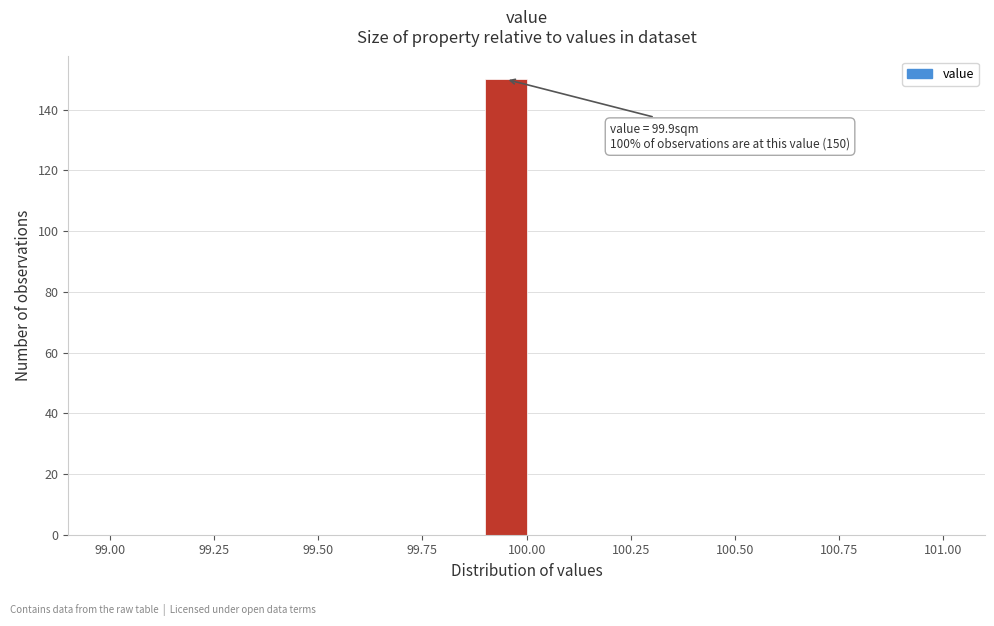

Around what value on the x-axis is the tallest bar? Give the approximate position of its centre, as read against the axis.

99.95